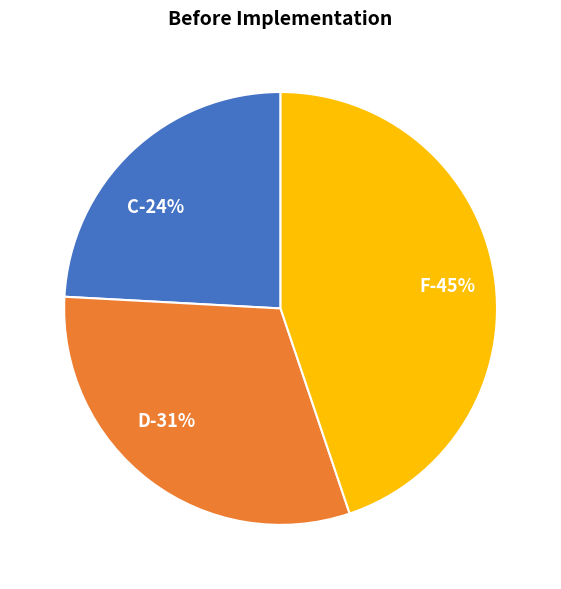

To the nearest percent, what percentage of the pie is D?

31%